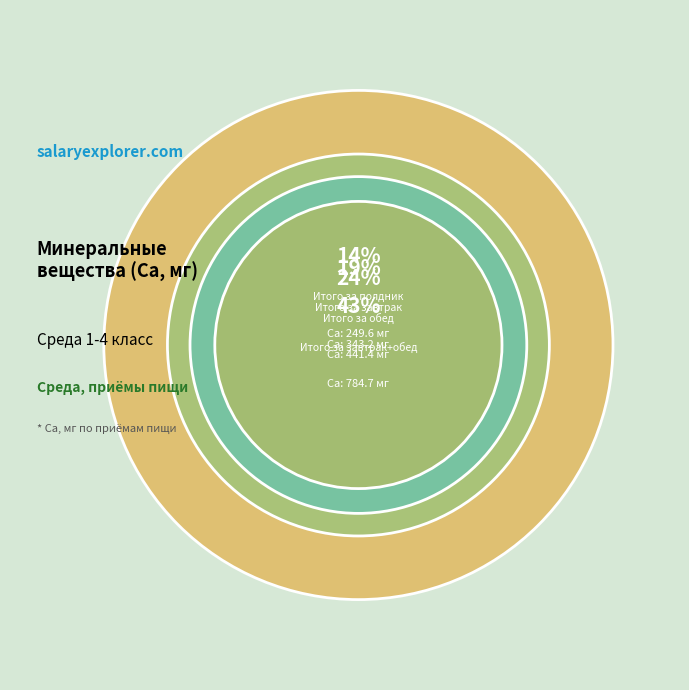

Approximately how many times larger is the value at Итого за завтрак+обед compared to Итого за обед?

1.8